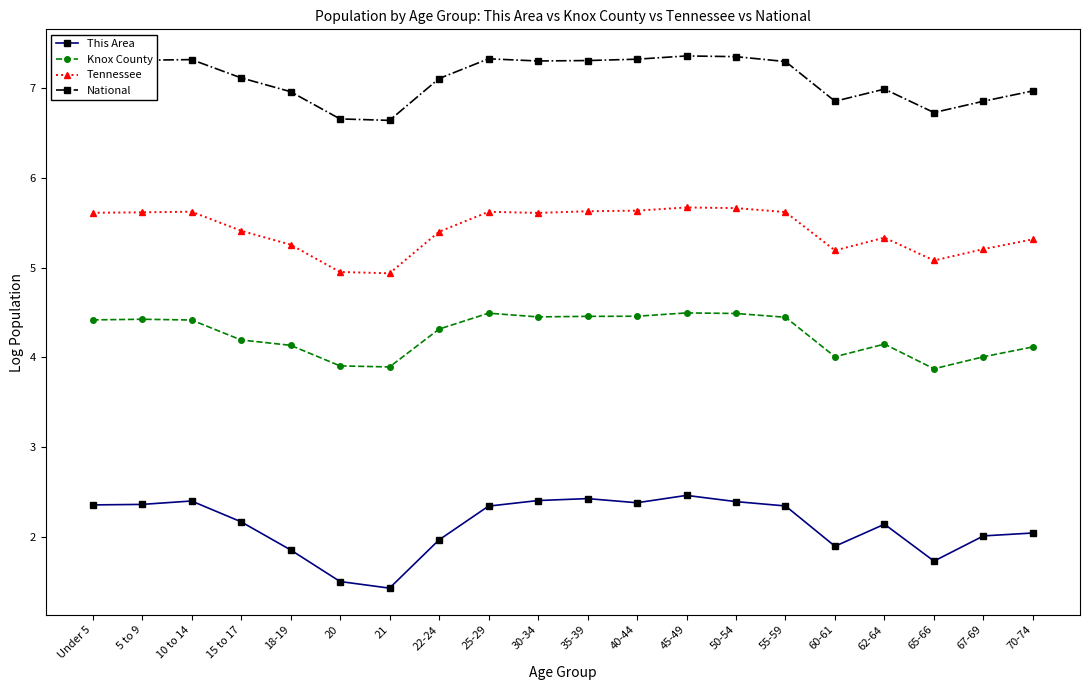

True or false: Knox County has more than 0 interior local peaks.

True